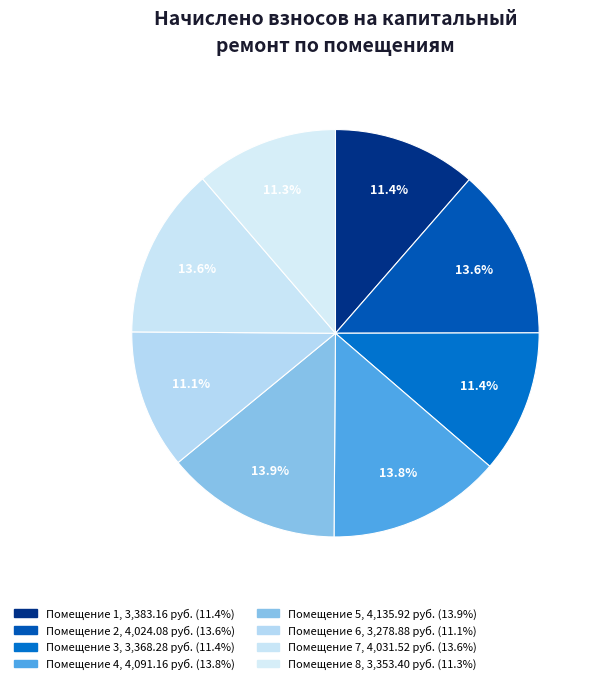

Is there any slice that represents more than half of the pie?

No